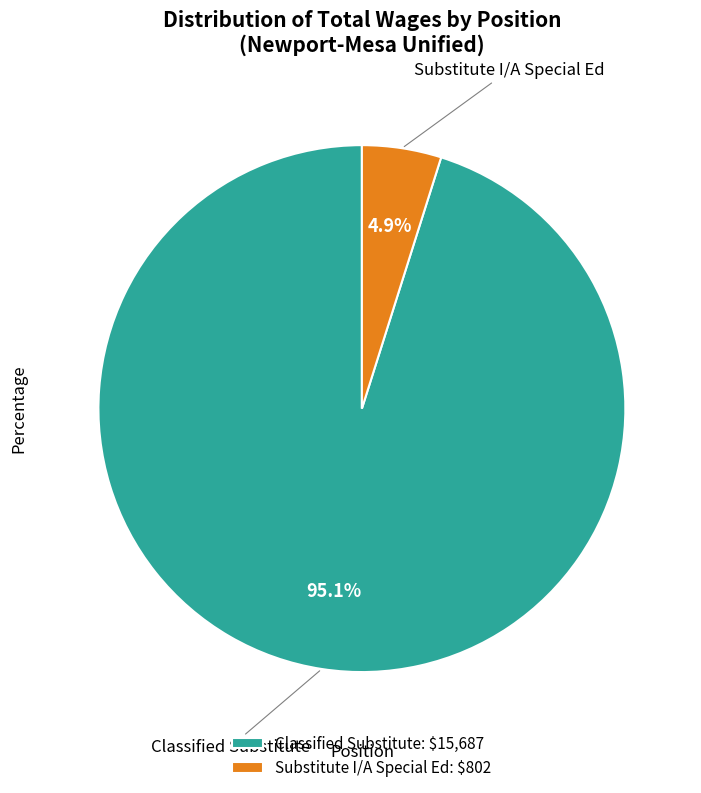

The Substitute I/A Special Ed slice represents 14% of the pie. True or false?

False